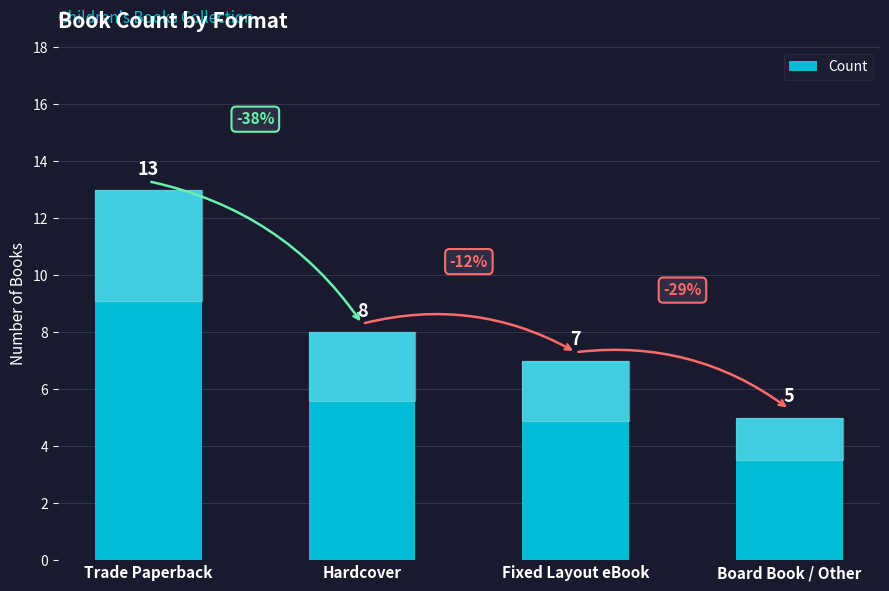

What is the label of the 1st bar from the left?

Trade Paperback